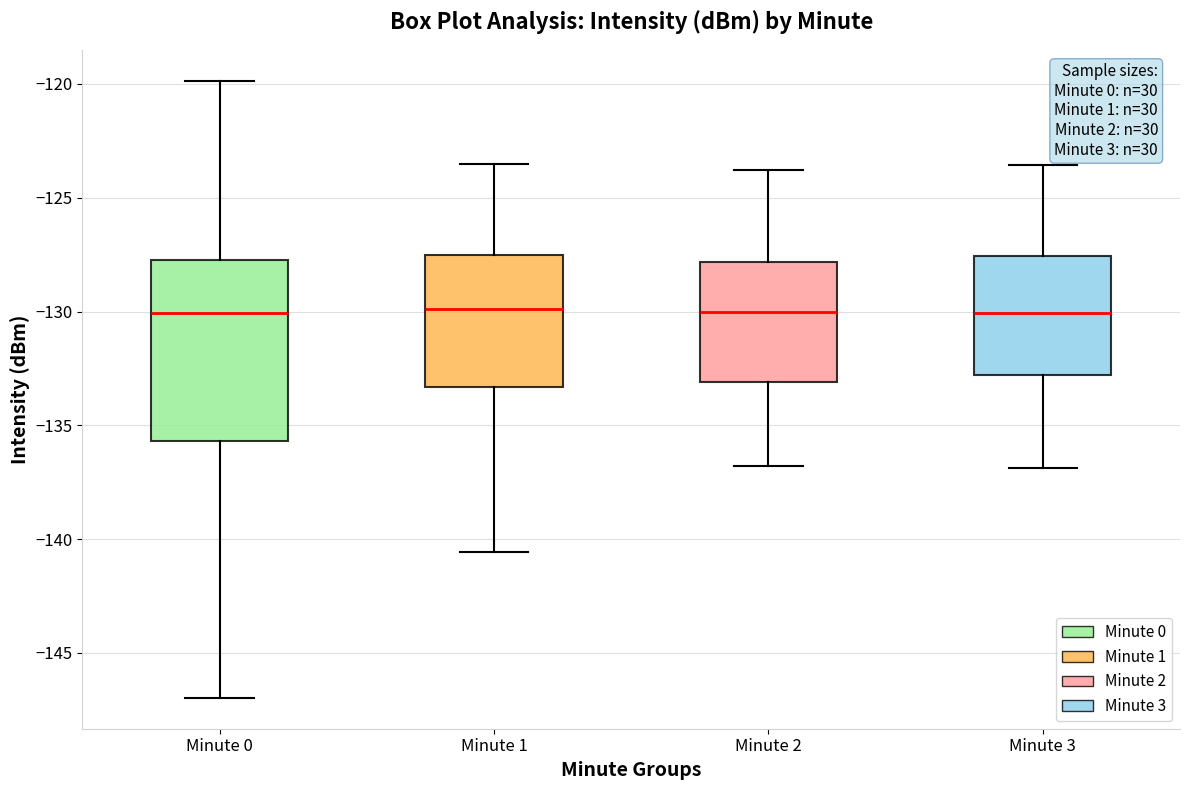

Where is the upper edge of the box for Minute 1 on the y-axis? The values are not printed on the chart, so give them approximately, as read against the axis.

-127.5